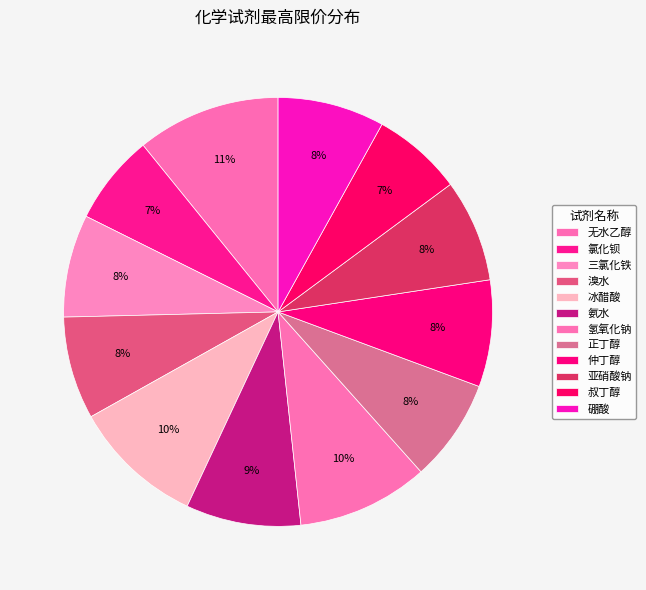

Count the number of slices in the pie.

12